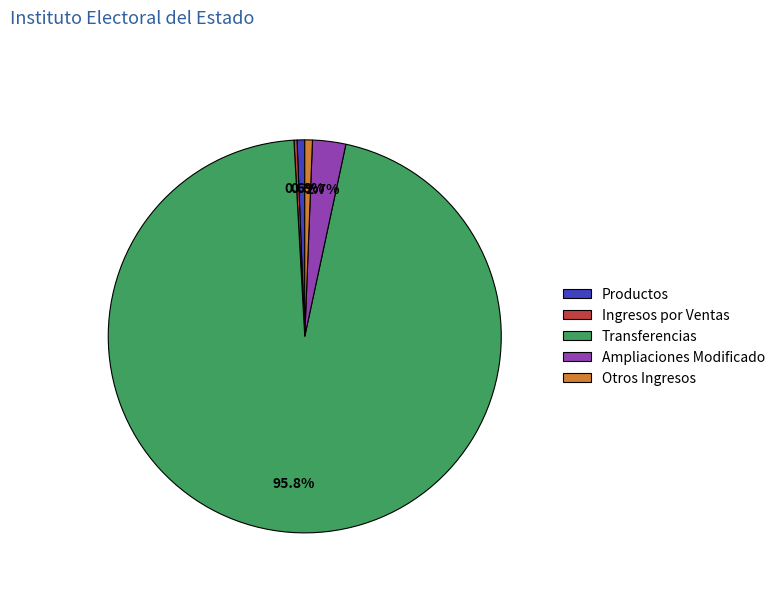

What is the majority slice?

Transferencias